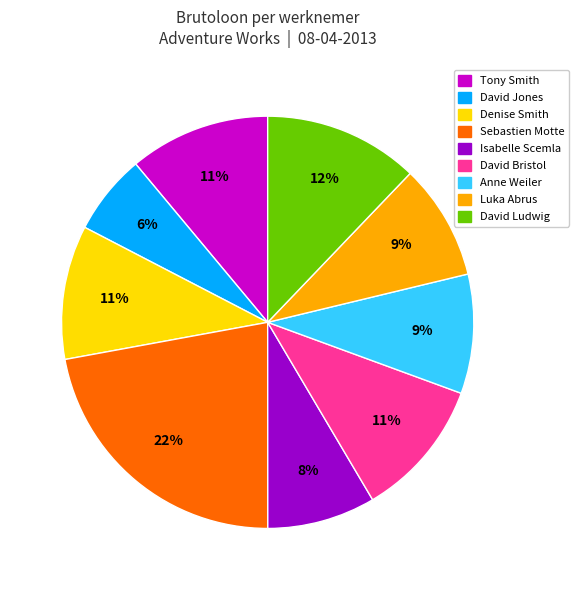

To the nearest percent, what is the average slice percentage?

11%